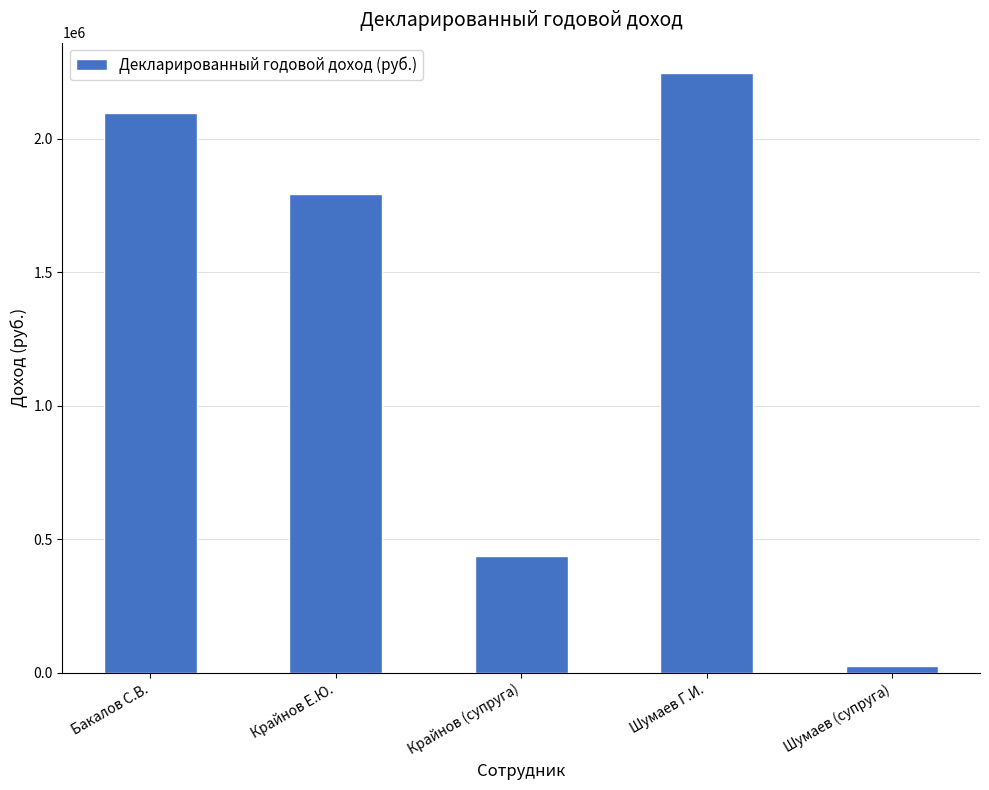

List the labels in order of value, smallest first.

Шумаев (супруга), Крайнов (супруга), Крайнов Е.Ю., Бакалов С.В., Шумаев Г.И.